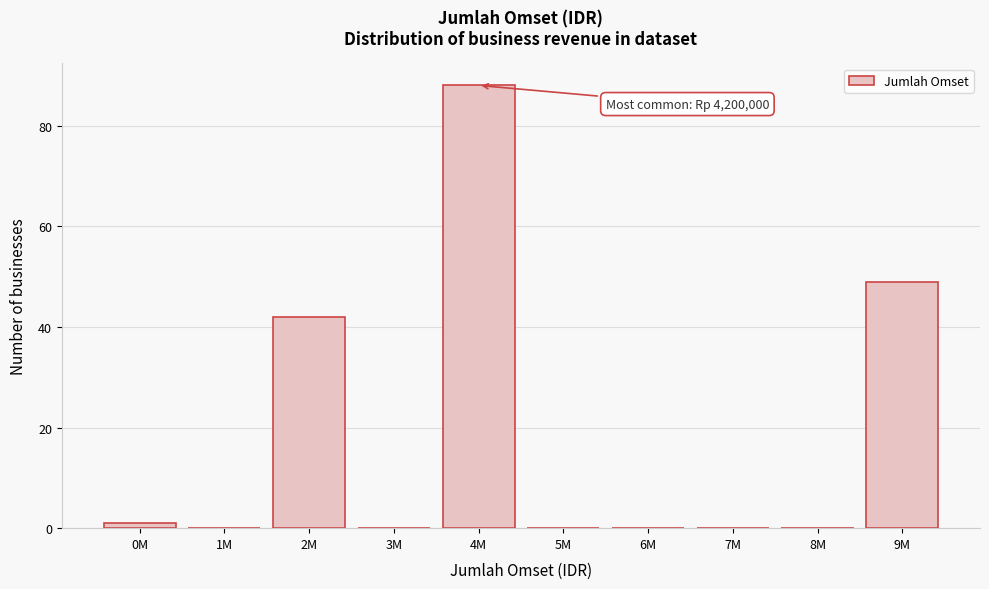

Reading right to left, list all the values displayed in this chart.

9M=49	8M=0	7M=0	6M=0	5M=0	4M=88	3M=0	2M=42	1M=0	0M=1